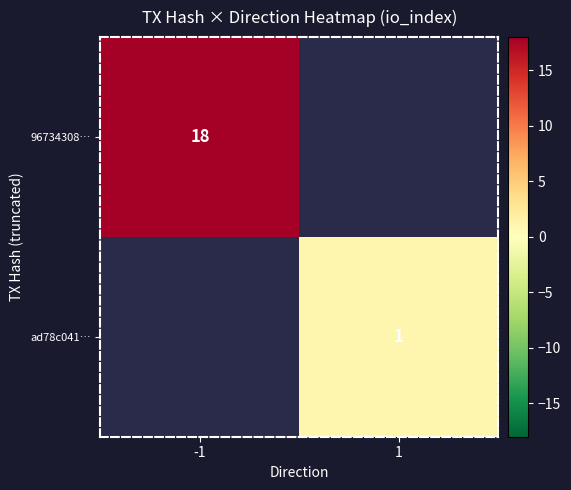

Count the number of data series in this chart.

2